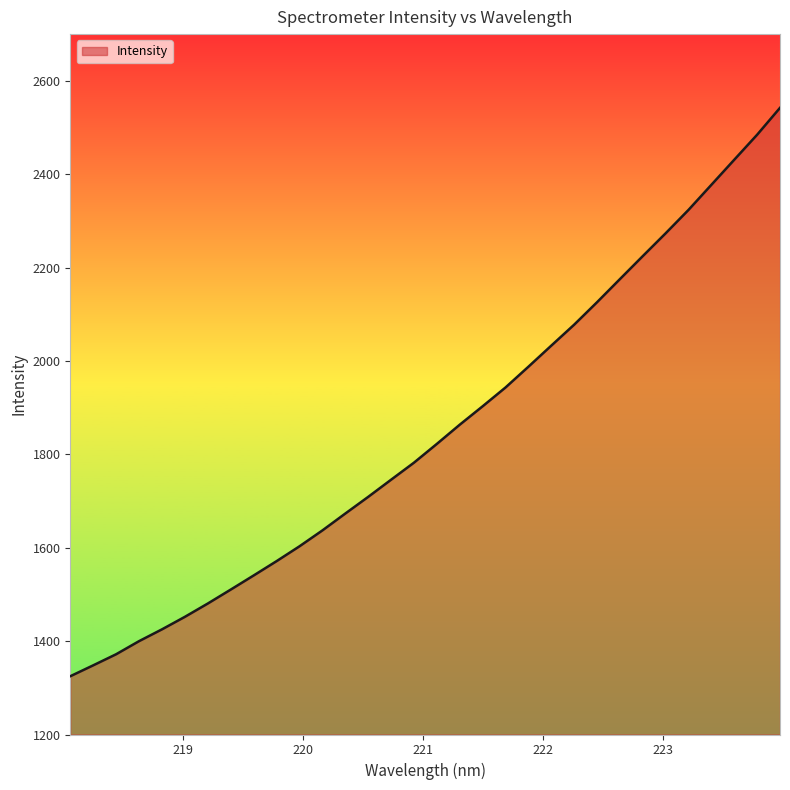

What is the minimum value shown in the chart?

1324.8